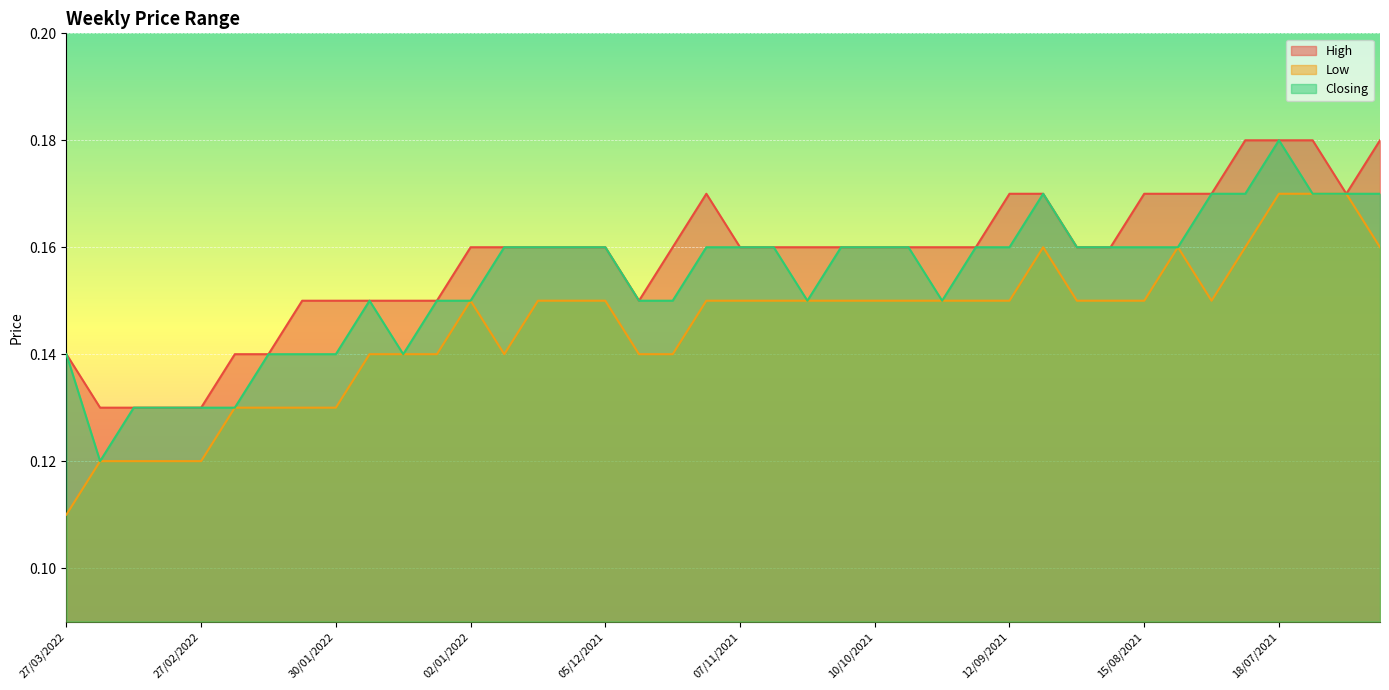

Which series has the widest spread of values?

Low